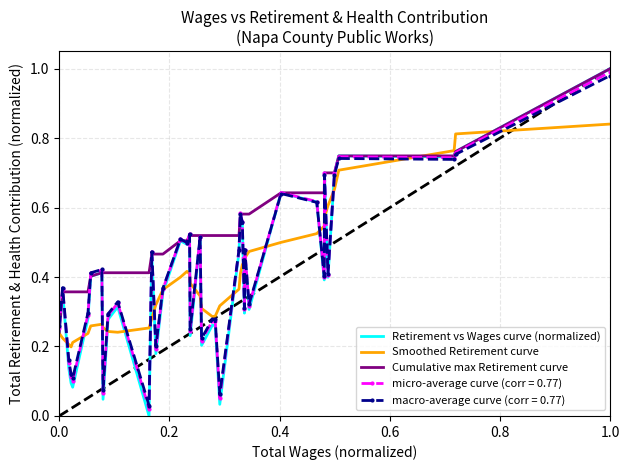

Which series has the largest total across all categories?

Cumulative max Retirement curve